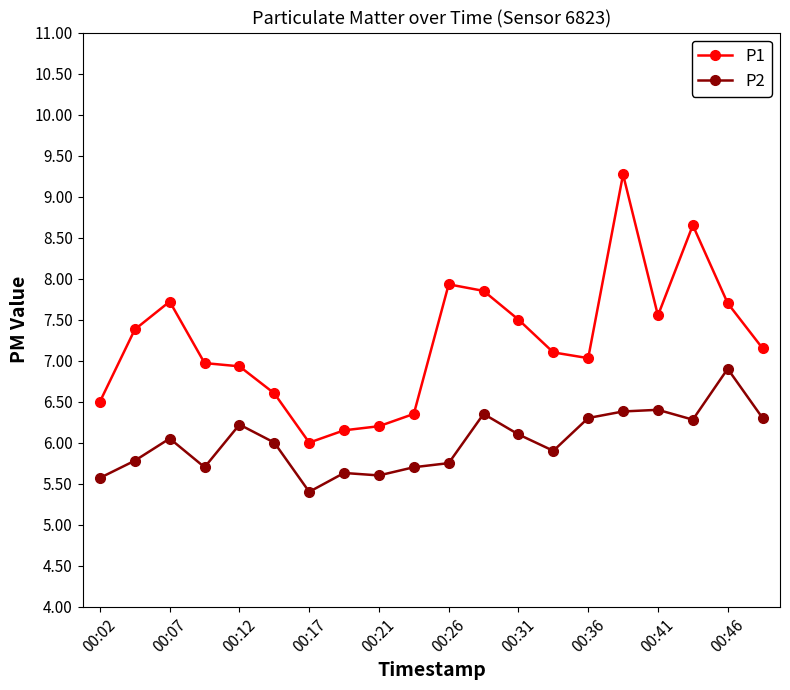

True or false: P2 has more than 0 interior local peaks.

True